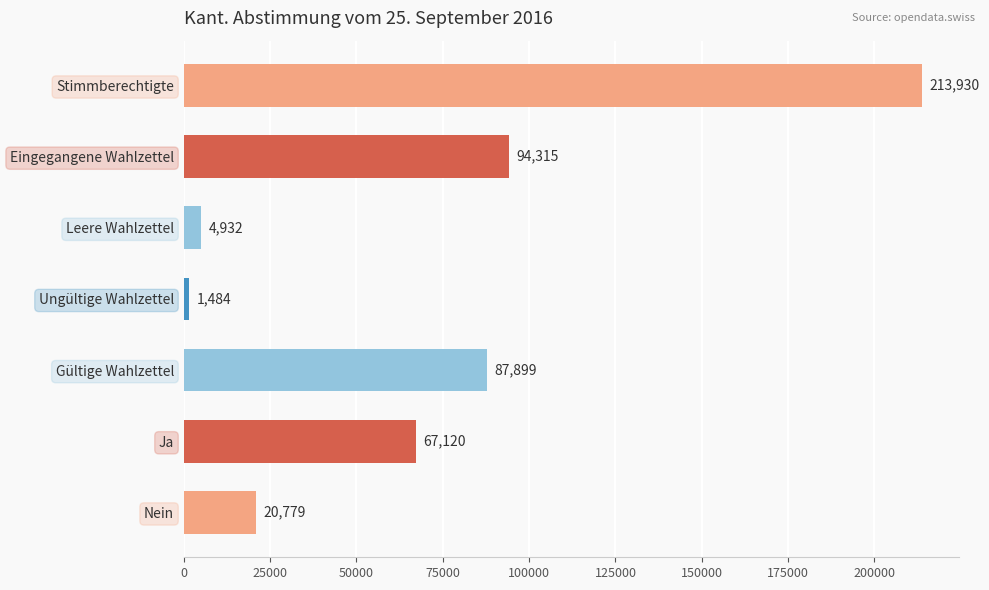

List the labels in order of value, smallest first.

Ungültige Wahlzettel, Leere Wahlzettel, Nein, Ja, Gültige Wahlzettel, Eingegangene Wahlzettel, Stimmberechtigte